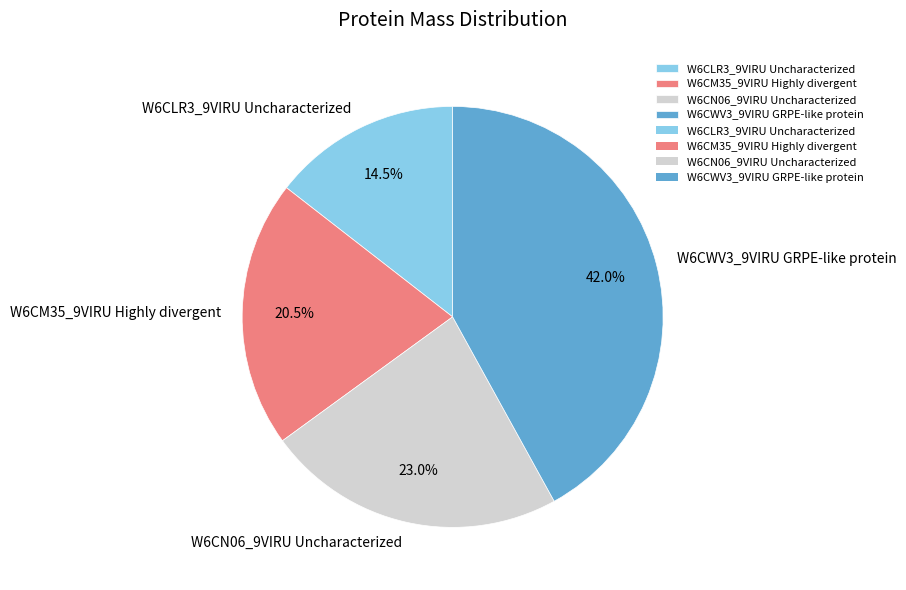

To the nearest percent, what percentage of the pie is W6CN06_9VIRU Uncharacterized?

23%